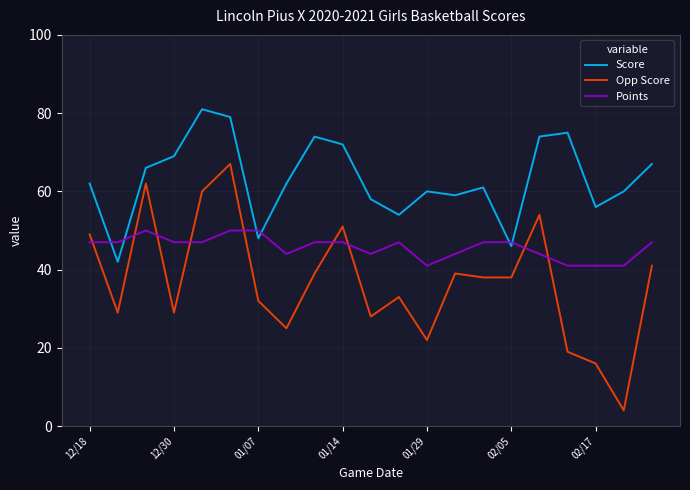

How many series are shown in this chart?

3